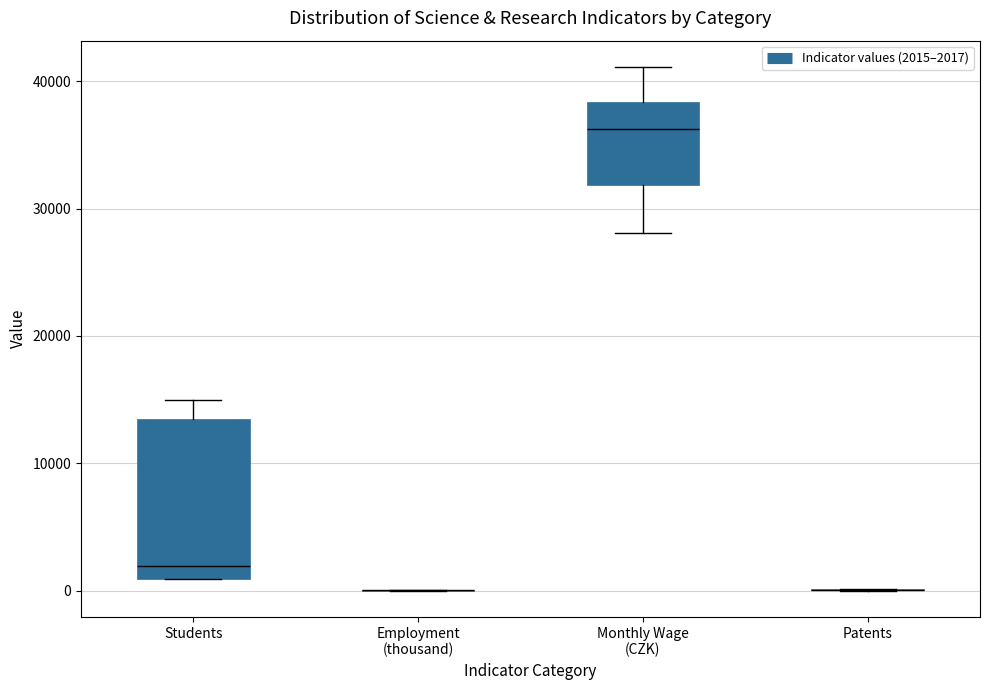

Reading left to right, transcribe this box plot: for each box, give where its median line is, the range the box spans, and where its two whiskers end, as read against the y-axis. The values are not printed on the chart, so give them approximately, as read against the axis.

Students: median 2000, box 1000 to 13000, whiskers 1000 to 15000
Employment (thousand): box collapsed to a line at 0, whiskers 0 to 0
Monthly Wage (CZK): median 36000, box 32000 to 38000, whiskers 28000 to 41000
Patents: box collapsed to a line at 0, whiskers 0 to 0